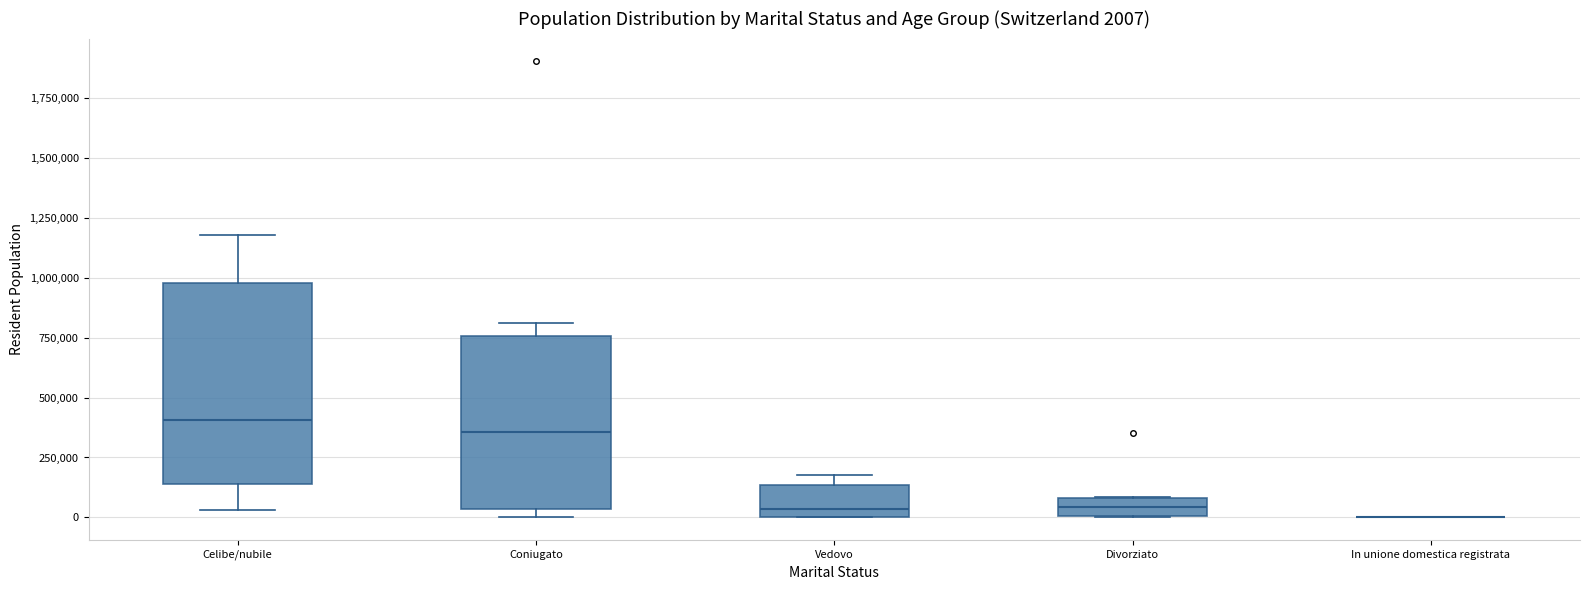

Which box is the tallest, from its lower edge to its upper edge?

Celibe/nubile